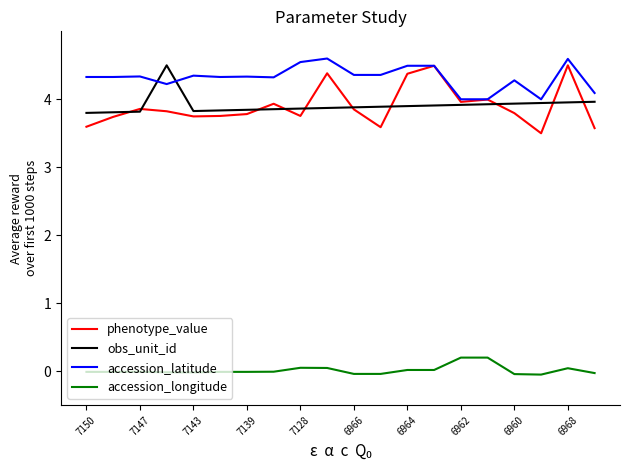

True or false: obs_unit_id and accession_longitude cross at least once.

False